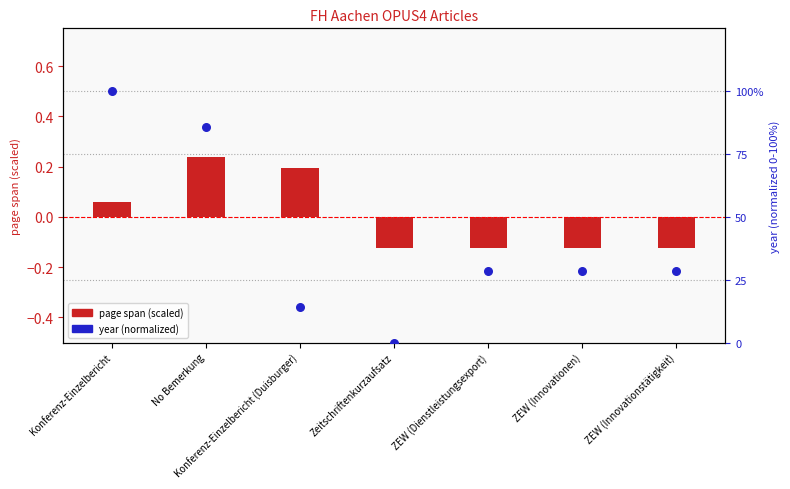

Which series reaches the maximum Y coordinate?

year (normalized)